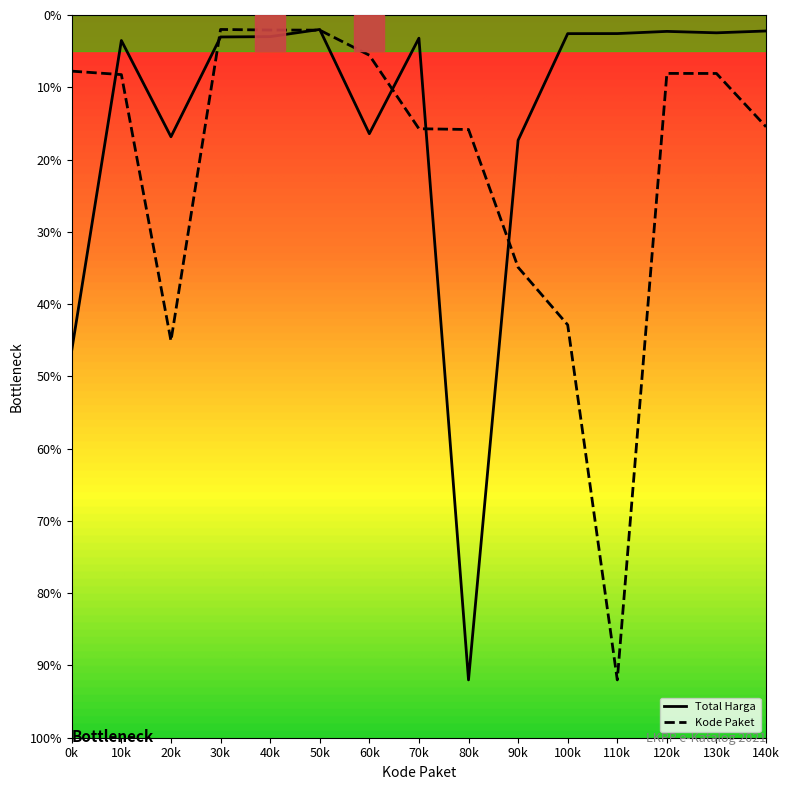

List the series in order of their overall mean, lowest first.

Total Harga, Kode Paket